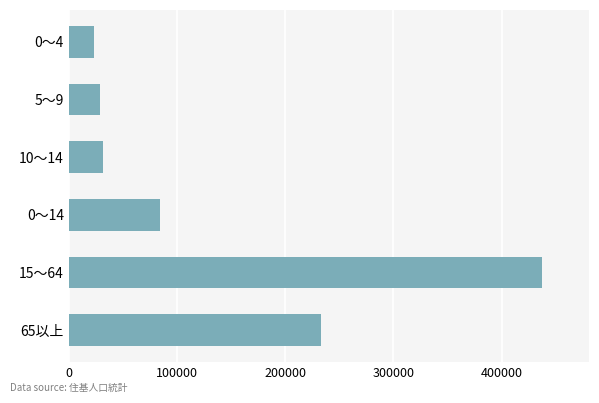

Is it true that the value at 0～4 is 23276?

True